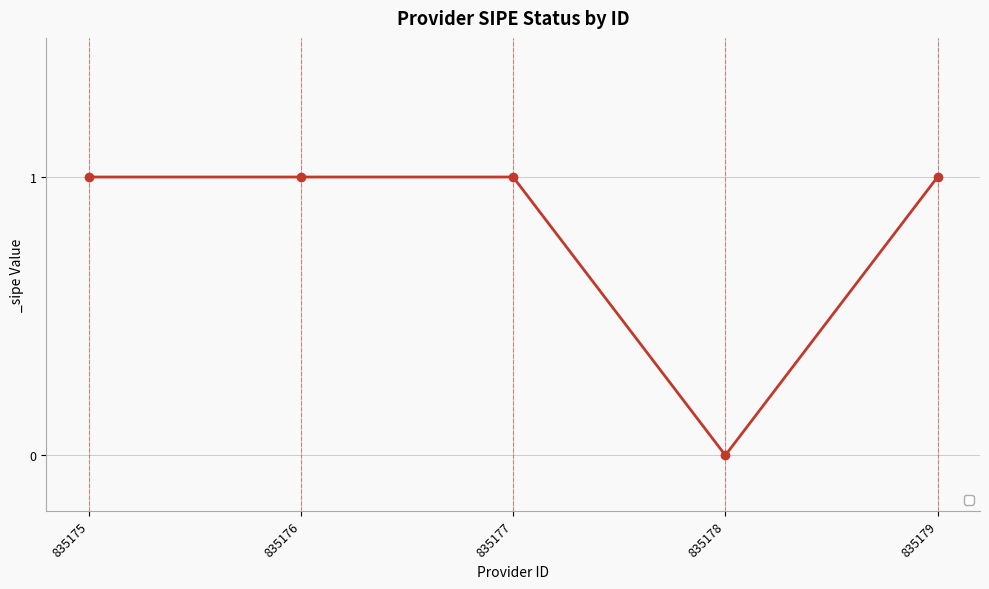

How many lines are shown in the chart?

1